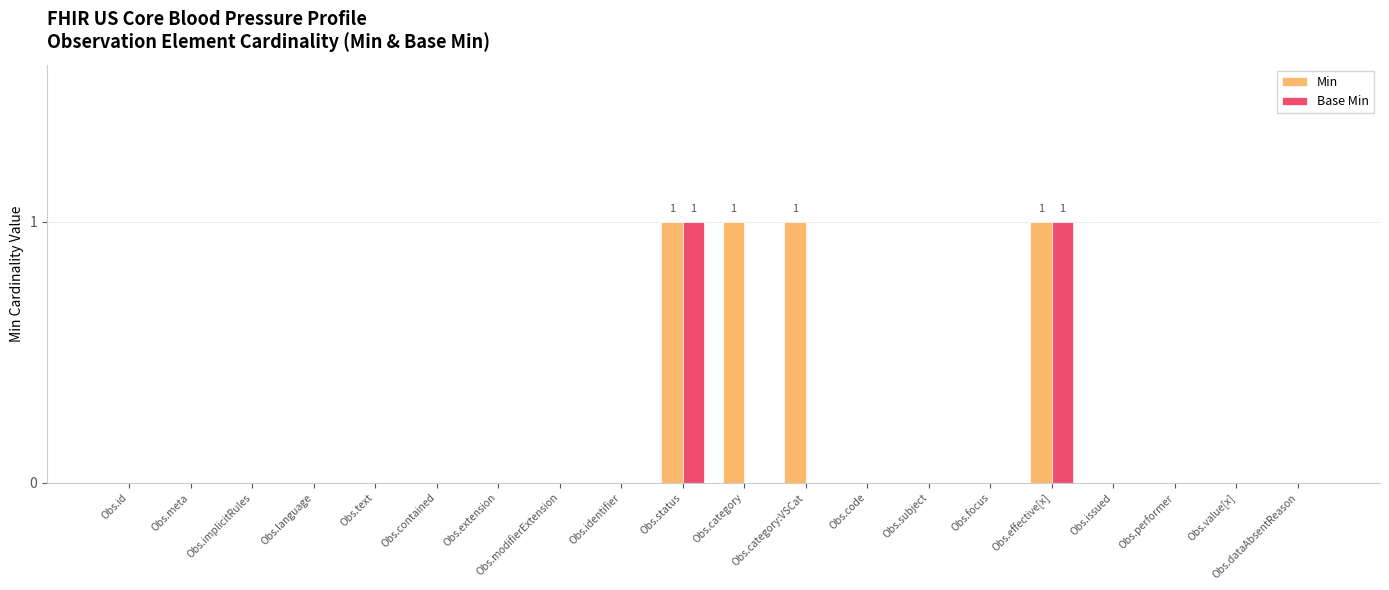

How many categories are shown in the chart?

20